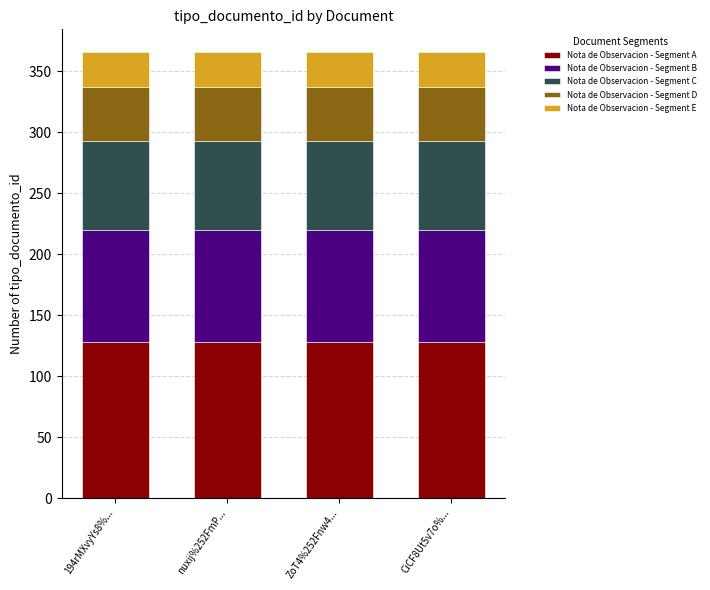

What is the average value of the Nota de Observacion - Segment A series?

128.1